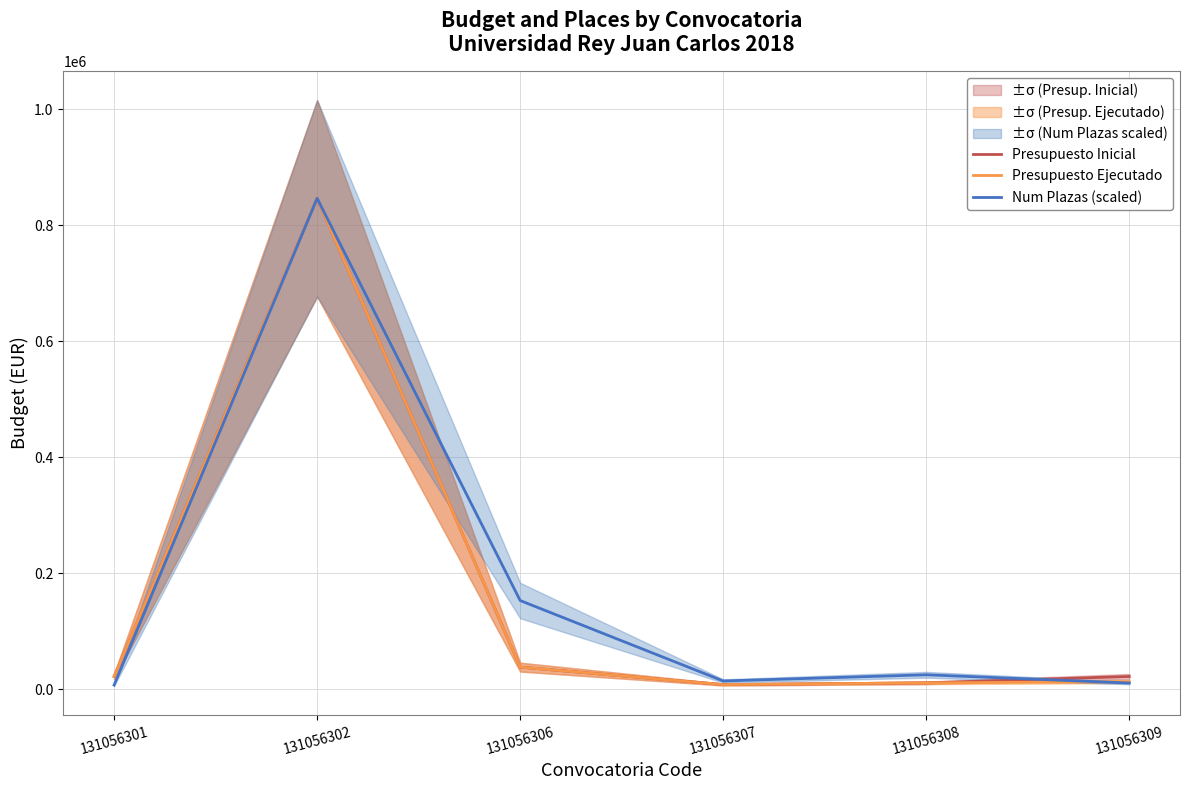

Which label corresponds to the largest value in the chart?

131056302